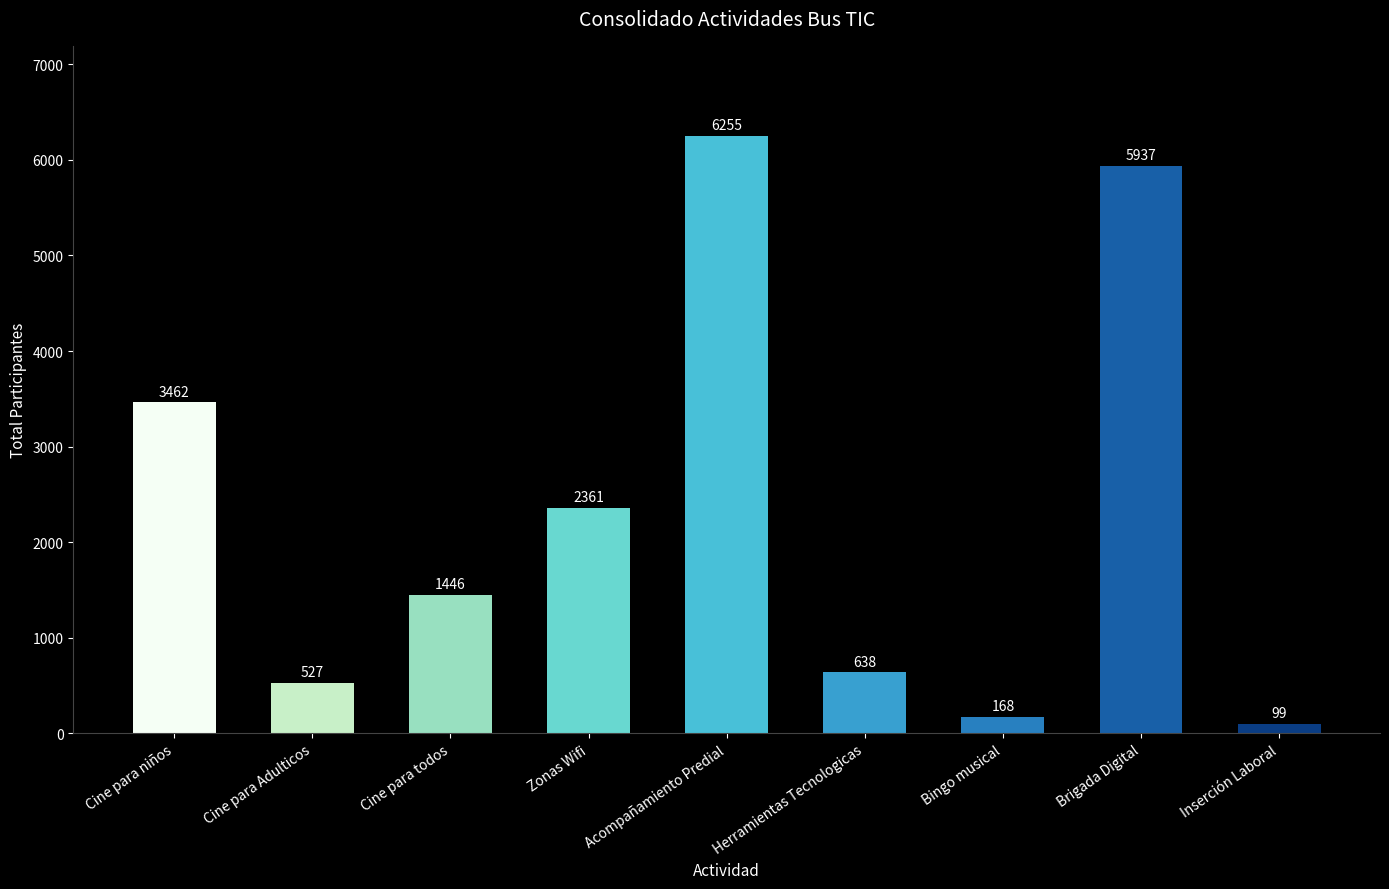

What is the difference between the second highest and second lowest values?

5769